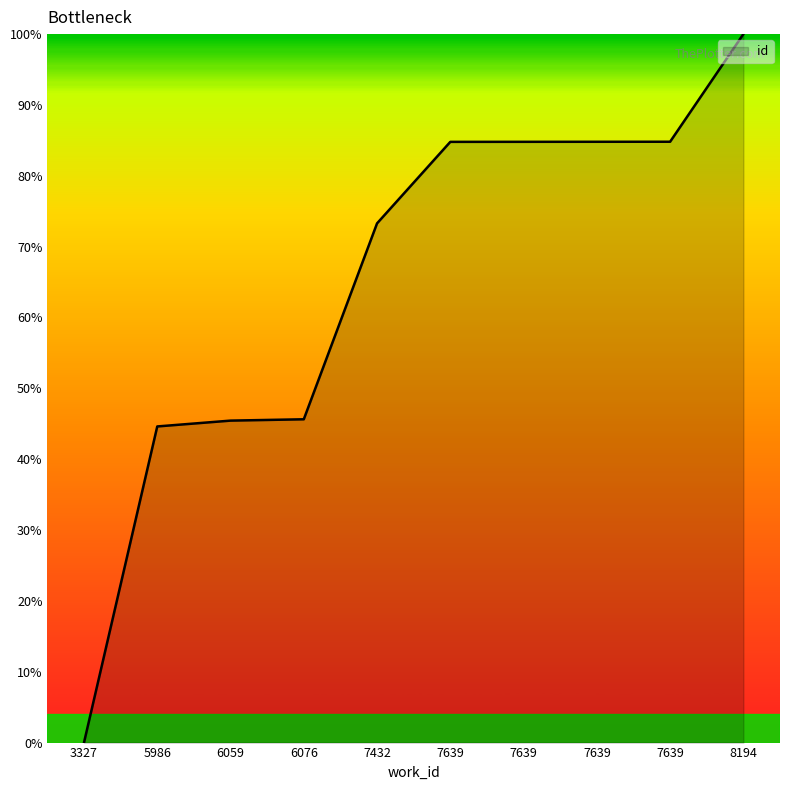

Reading left to right, what are all the values shown in this chart?

3327=0.0	5986=44.6	6059=45.4	6076=45.6	7432=73.3	7639=84.8	7639=84.8	7639=84.8	7639=84.8	8194=100.0